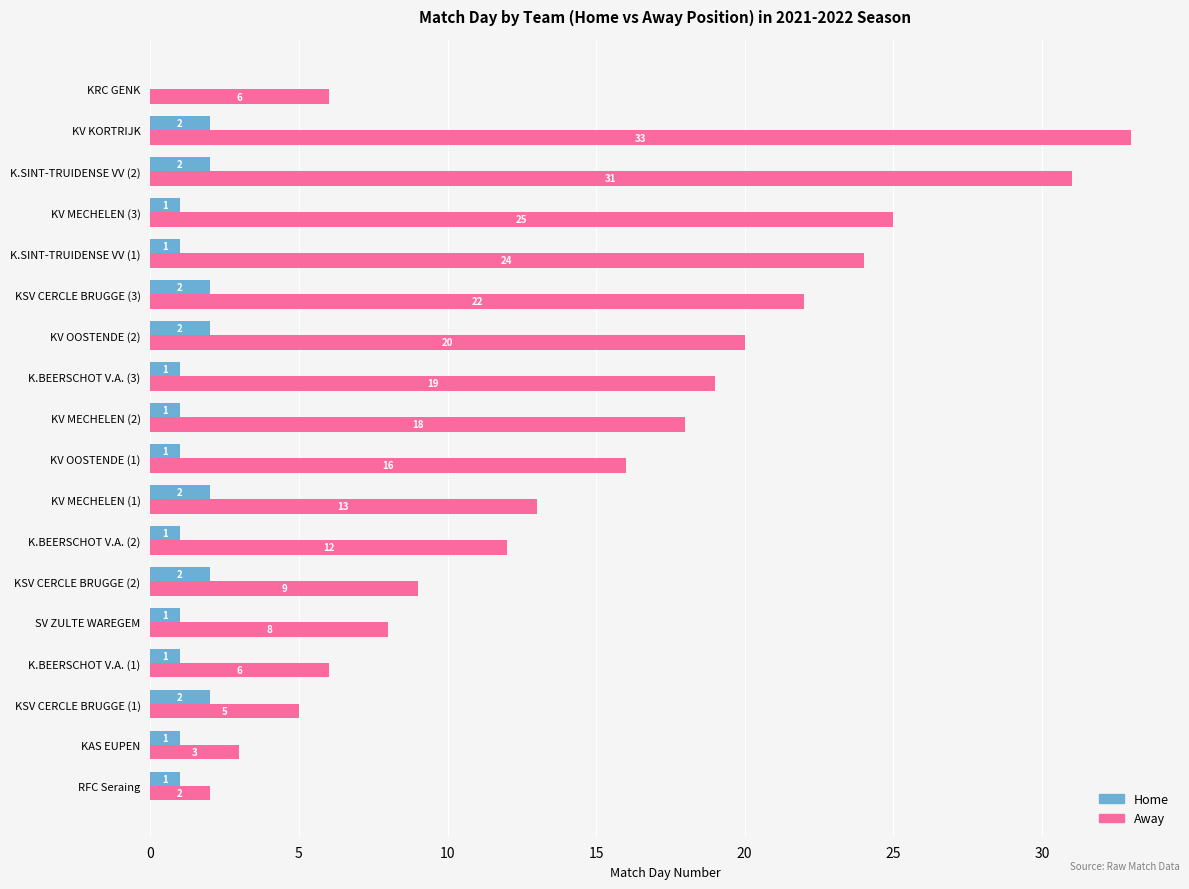

Read the Away value at K.BEERSCHOT V.A. (2), to the nearest 10.

10